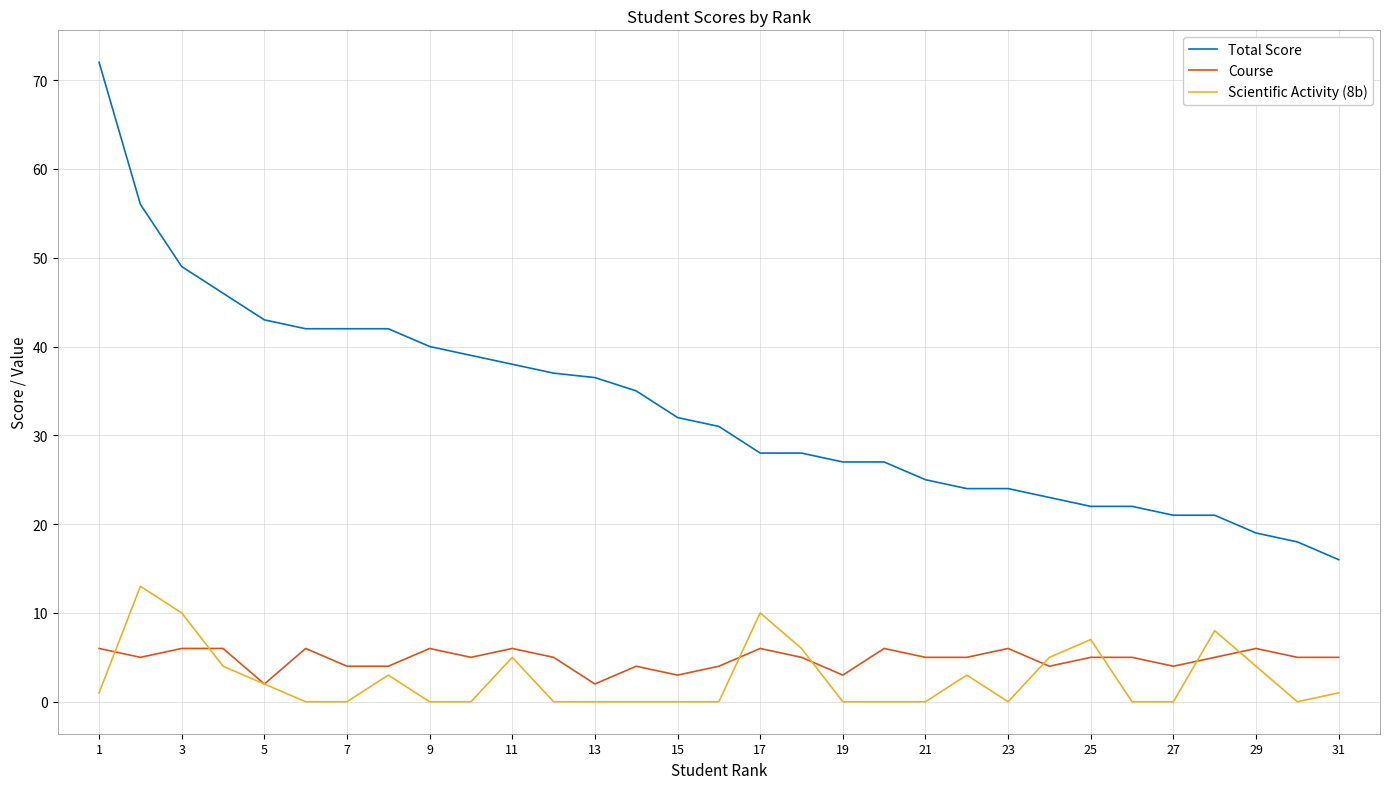

What is the maximum value shown in the chart?

72.0